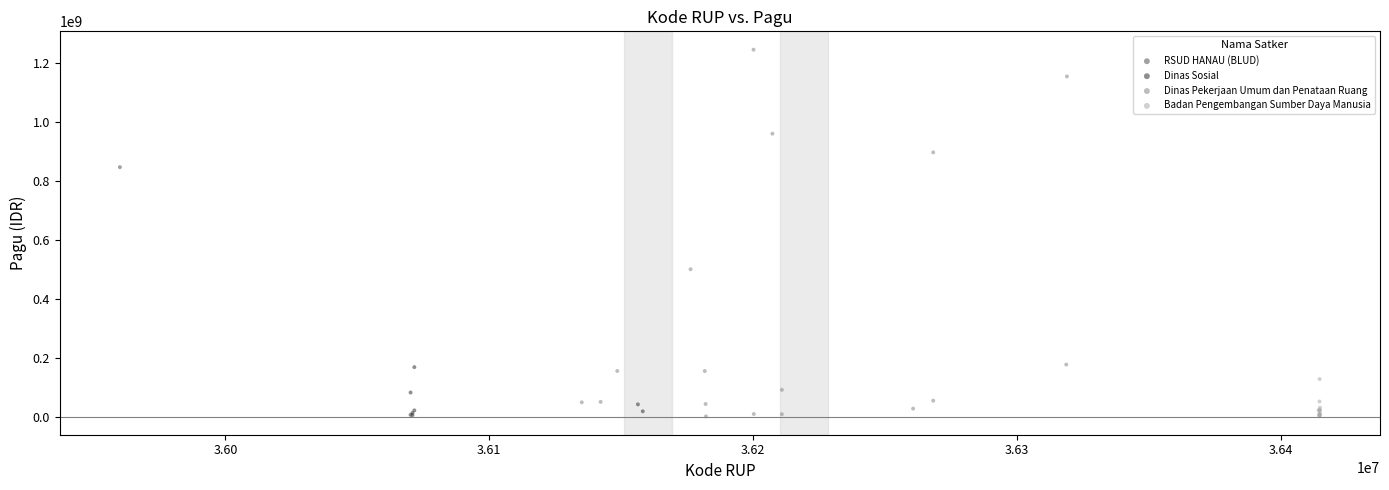

What are all the series names shown in the legend?

RSUD HANAU (BLUD), Dinas Sosial, Dinas Pekerjaan Umum dan Penataan Ruang, Badan Pengembangan Sumber Daya Manusia